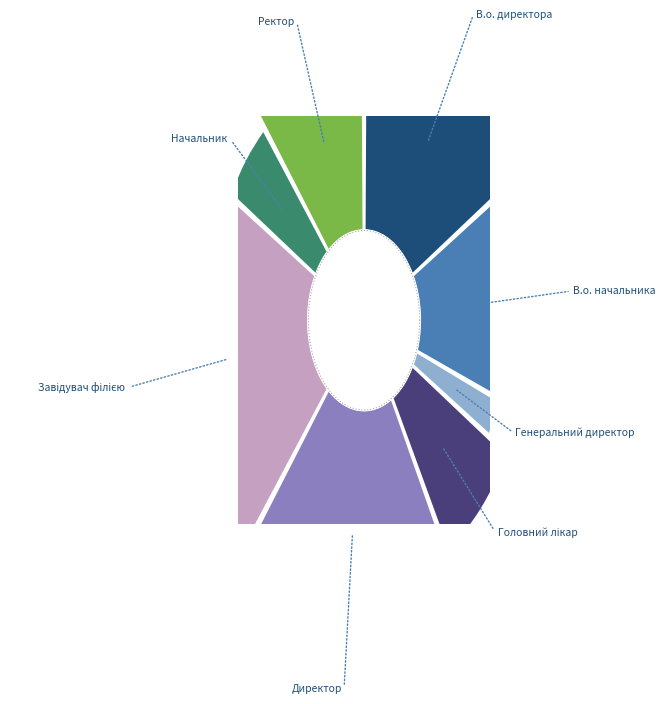

What is the total percentage of Начальник and Ректор?

16.7%